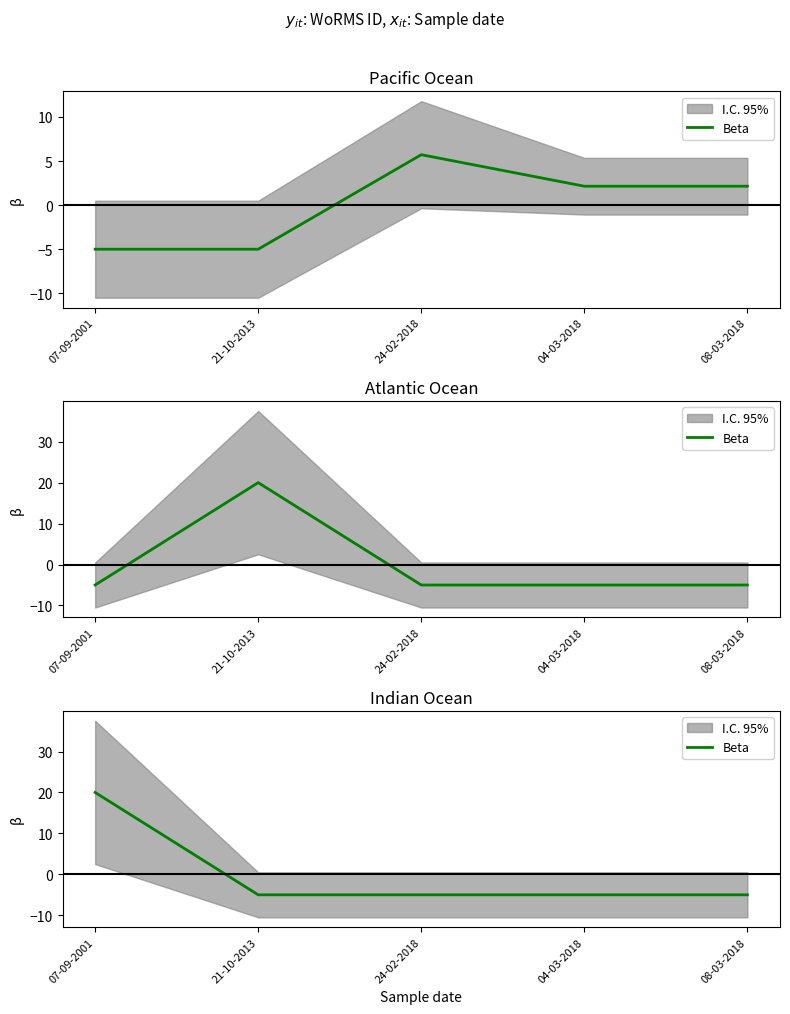

What is the value of the 3rd point from the left?

-5